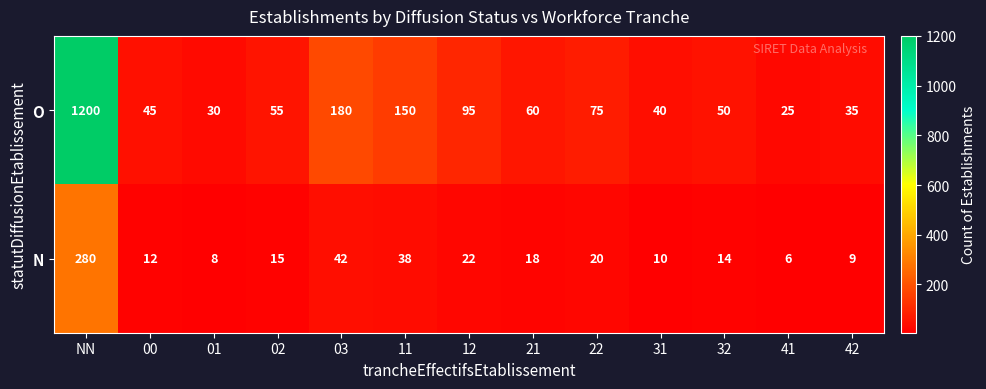

Which series has the largest range (max minus min)?

O